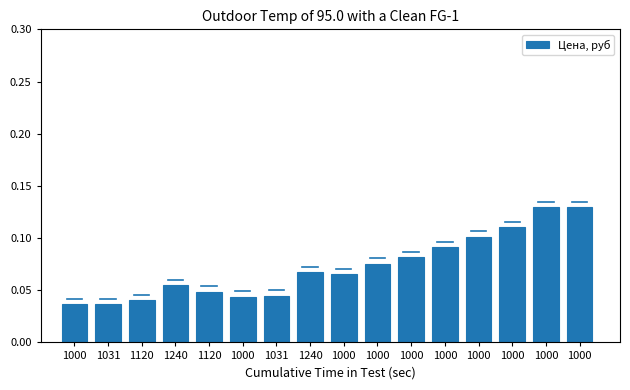

List the labels in order of value, largest first.

1000, 1000, 1000, 1000, 1000, 1000, 1000, 1240, 1000, 1240, 1120, 1031, 1000, 1120, 1000, 1031